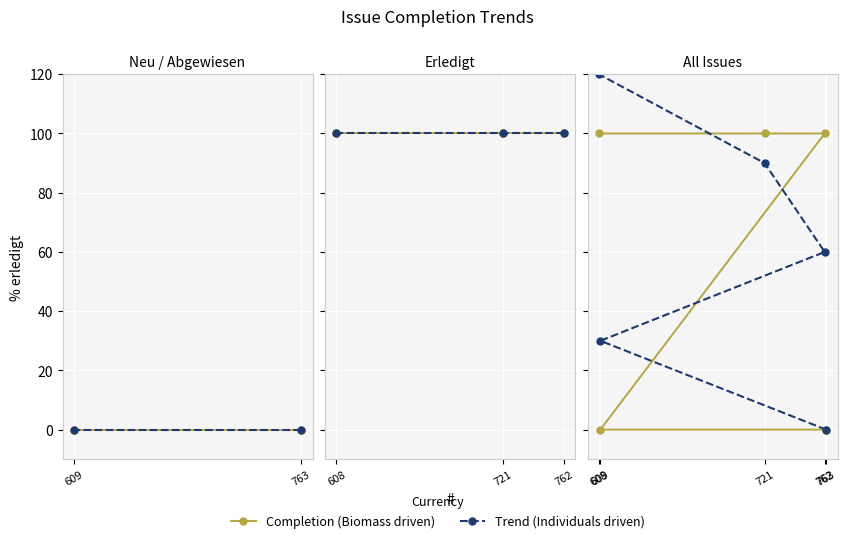

True or false: Trend (Individuals driven) and Completion (Biomass driven) intersect in this chart.

True